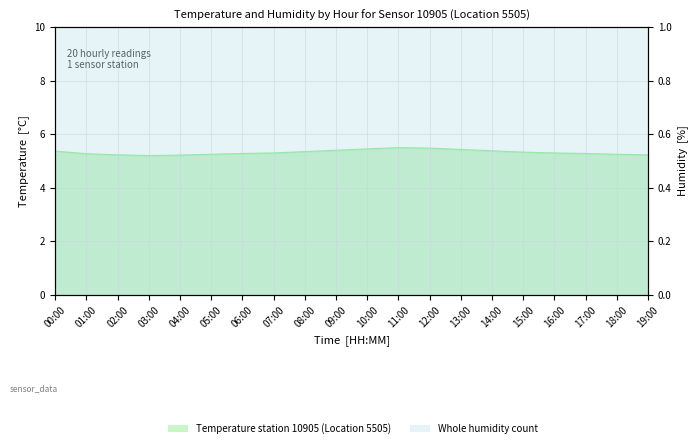

List the labels in order of value, largest first.

11:00, 12:00, 10:00, 13:00, 09:00, 14:00, 00:00, 08:00, 15:00, 07:00, 16:00, 06:00, 17:00, 01:00, 05:00, 18:00, 02:00, 19:00, 04:00, 03:00